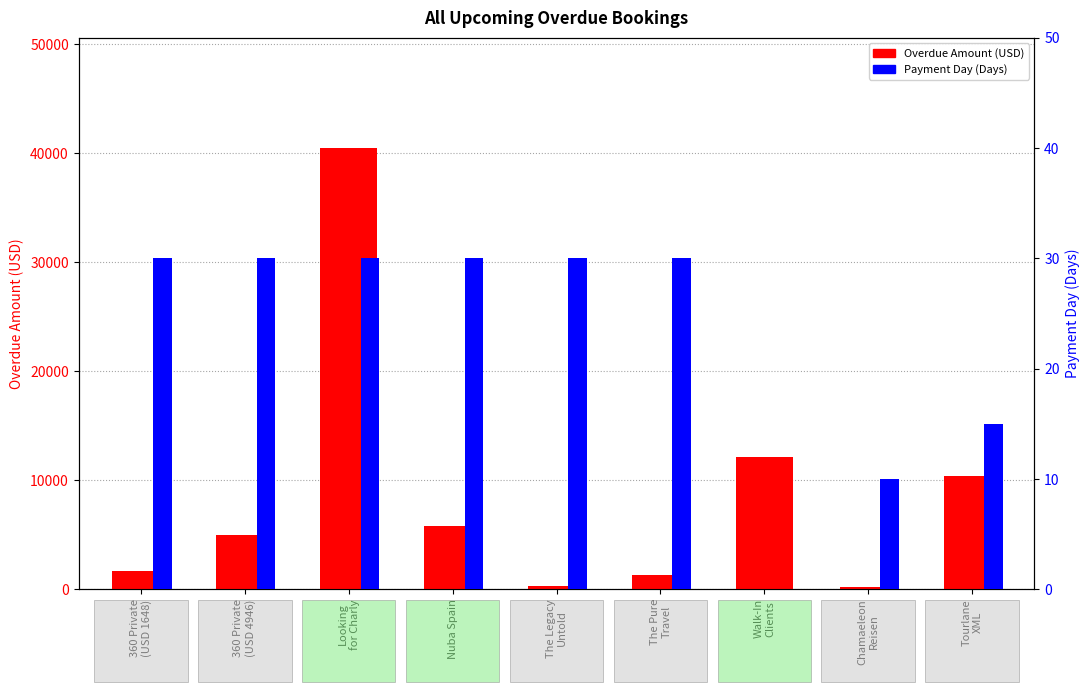

How many data points in Overdue Amount (USD) are above 4946?

4